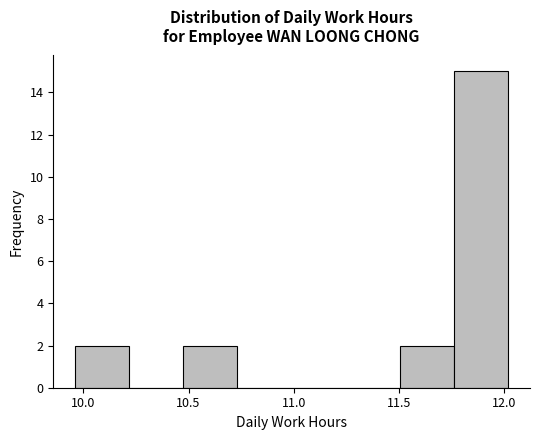

What is the height of the bar covering 11.75 to 12.00 on the x-axis? Neither the bar edges nor the heights are printed on the chart, so give them approximately, as read against the axes.

15